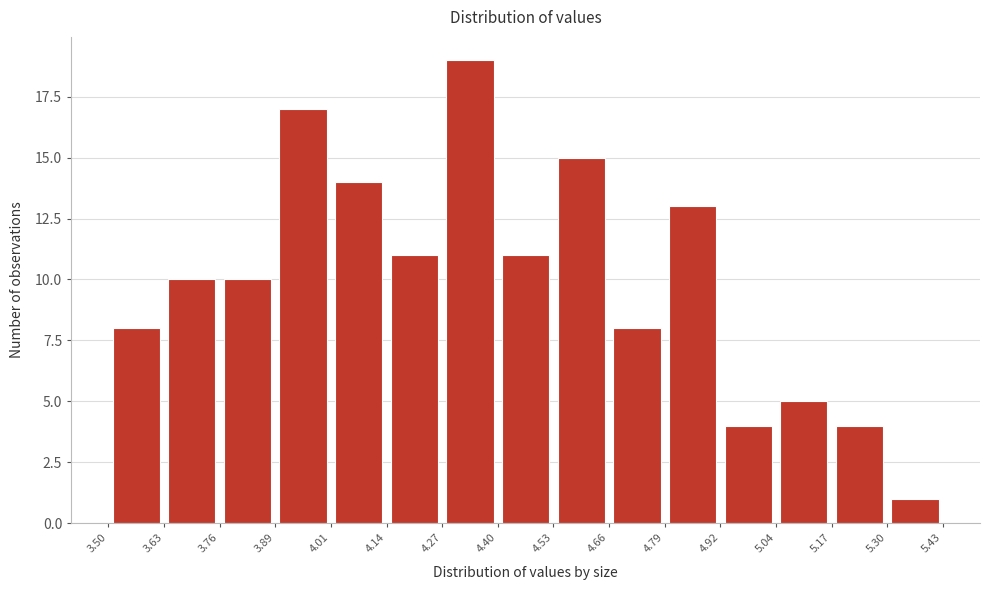

Reading left to right, transcribe this chart: for each bar, give the range it covers on the x-axis and its height. The values are not printed on the chart, so give them approximately, as read against the axis.

3.50 to 3.63: 8
3.63 to 3.76: 10
3.76 to 3.89: 10
3.89 to 4.01: 17
4.01 to 4.14: 14
4.14 to 4.27: 11
4.27 to 4.40: 19
4.40 to 4.53: 11
4.53 to 4.66: 15
4.66 to 4.79: 8
4.79 to 4.92: 13
4.92 to 5.04: 4
5.04 to 5.17: 5
5.17 to 5.30: 4
5.30 to 5.43: 1